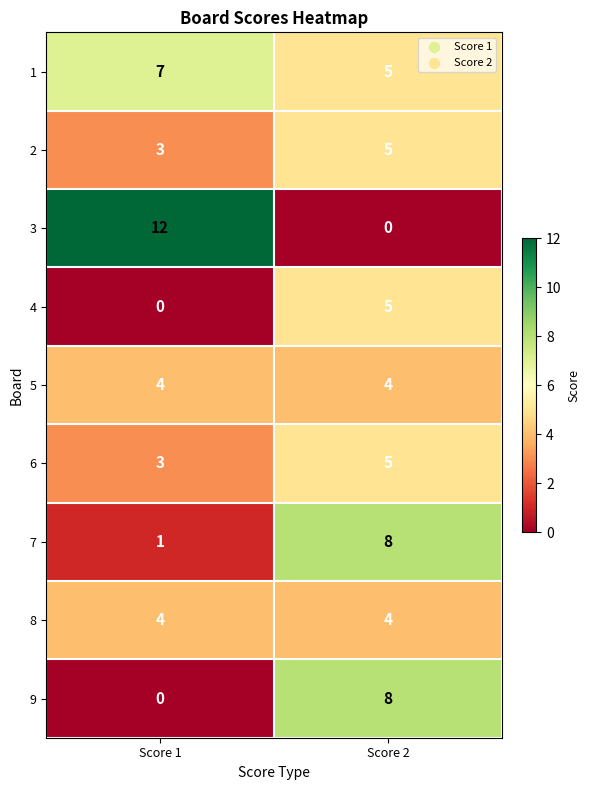

What is the sum of the 2 values at Score 1 and Score 2?

8